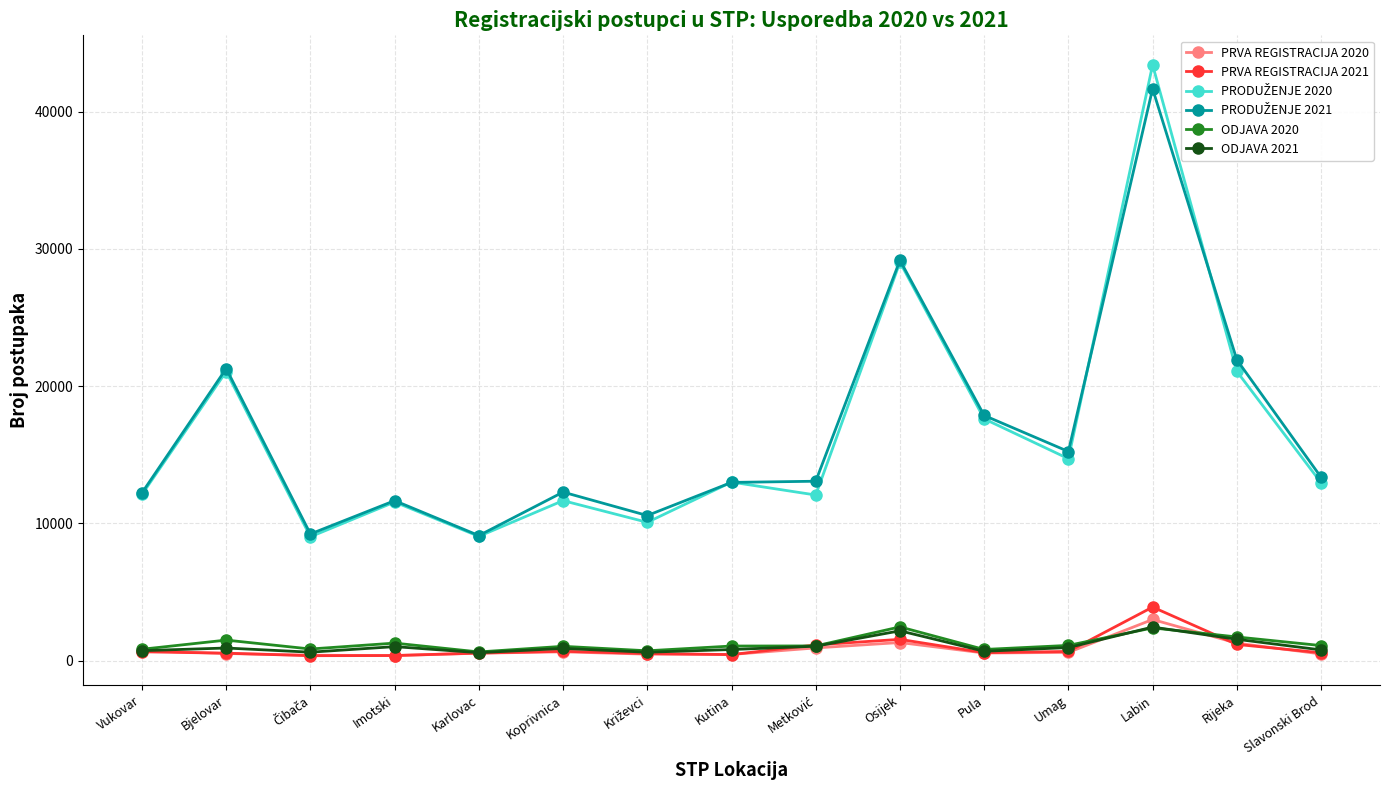

What is the sum of the PRVA REGISTRACIJA 2021 values at Osijek and Umag?

2230